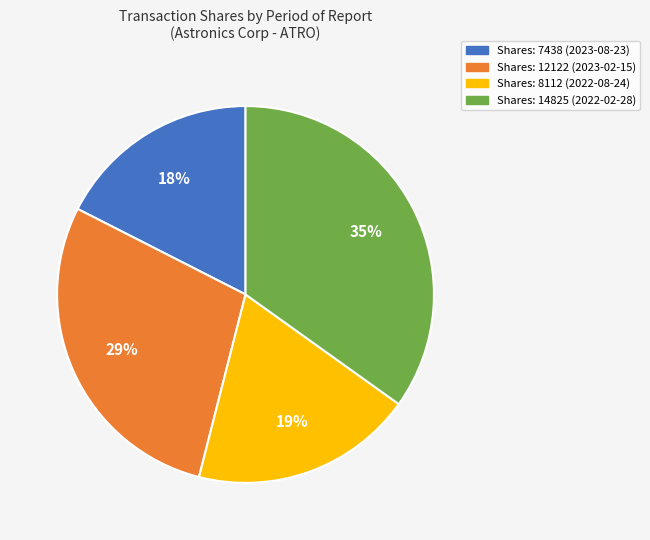

To the nearest percent, what is the difference between the largest and smallest slice percentages?

17%